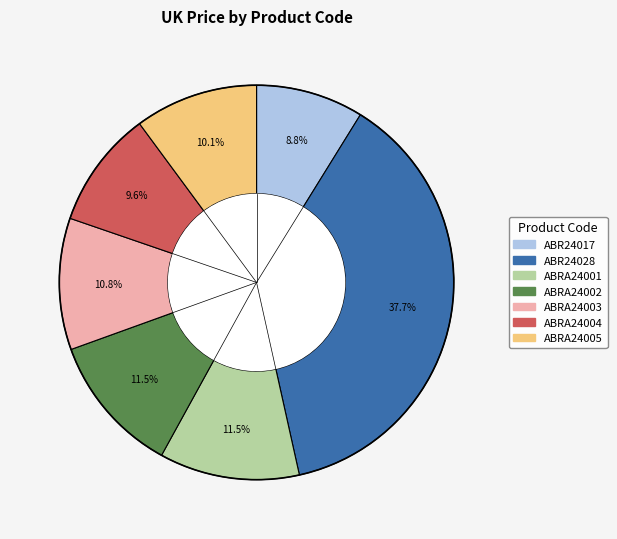

What percentage is the ABRA24004 slice, to the nearest percent?

10%